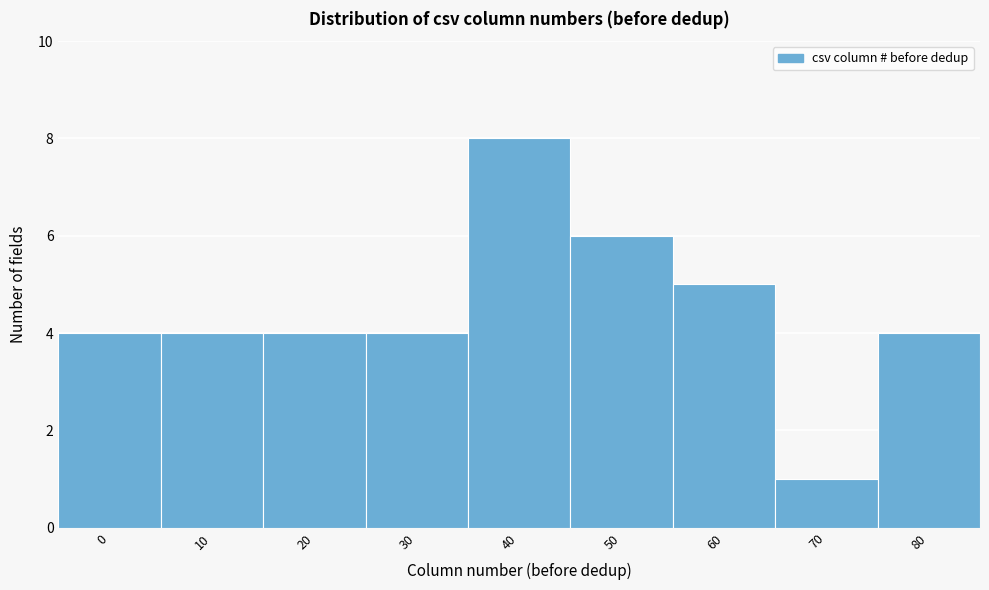

Reading right to left, what are all the values shown in this chart?

80=4	70=1	60=5	50=6	40=8	30=4	20=4	10=4	0=4